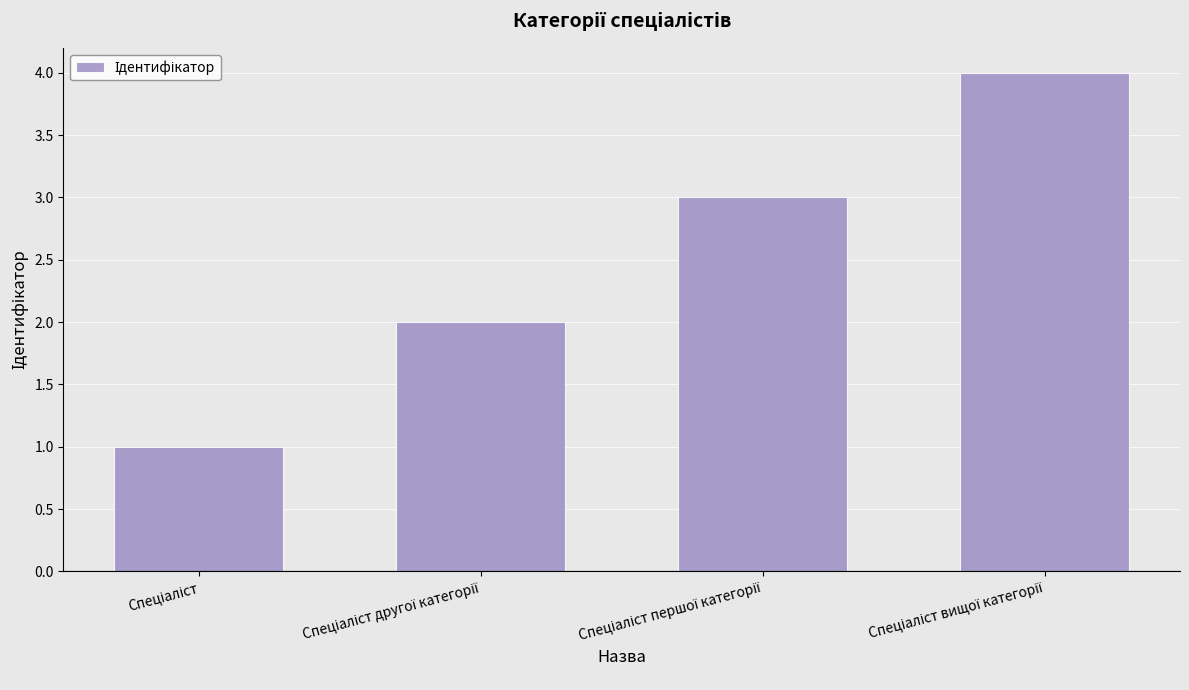

How many data points does each series have?

4